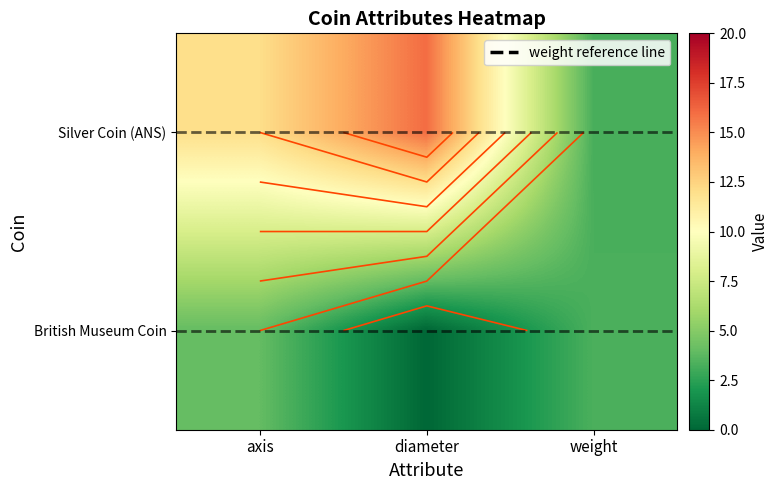

The British Museum Coin series shows 0.0 at diameter. True or false?

True